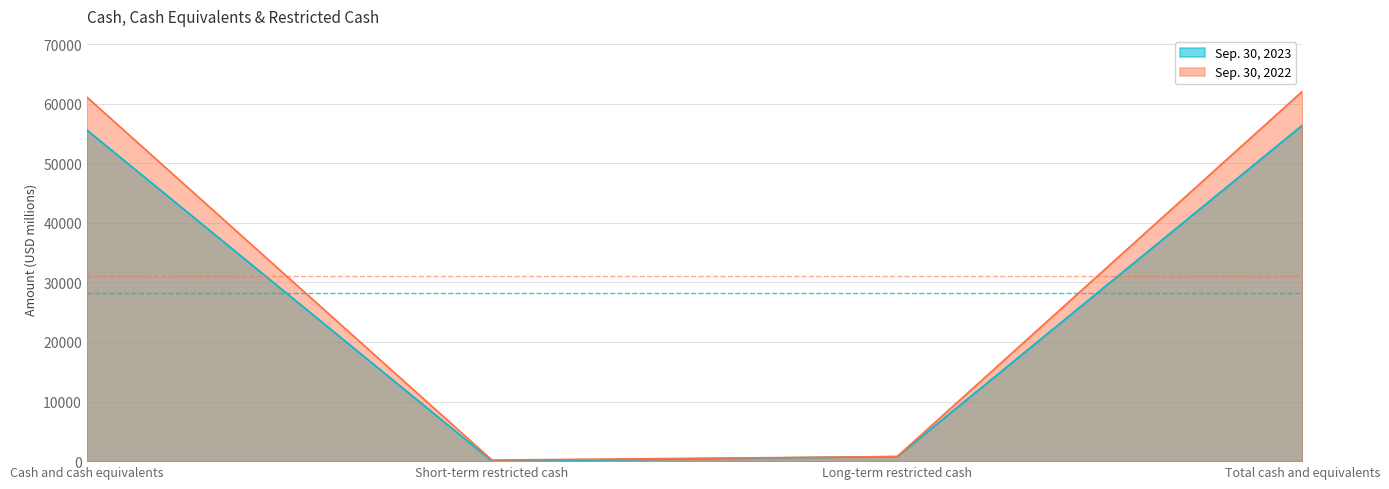

Is the value of Sep. 30, 2023 at Cash and cash equivalents greater than the value of Sep. 30, 2022 at Total cash and equivalents?

No